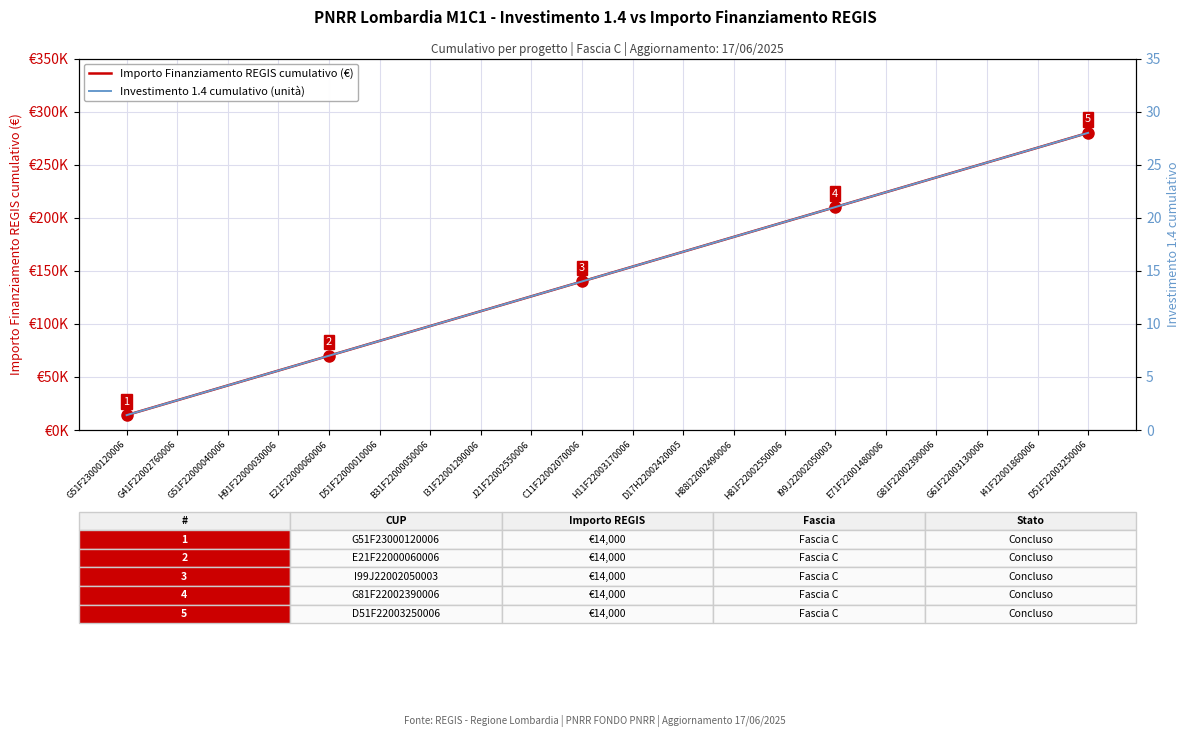

Rank the categories by Importo Finanziamento REGIS cumulativo (€) value from highest to lowest.

D51F22003250006, I41F22001860006, G61F22003130006, G81F22002390006, E71F22001480006, I99J22002050003, H81F22002550006, H88I22002490006, D17H22002420005, H11F22003170006, C11F22002070006, J21F22002550006, I31F22001290006, B31F22000050006, D51F22000010006, E21F22000060006, H91F22000030006, G51F22000040006, G41F22002760006, G51F23000120006